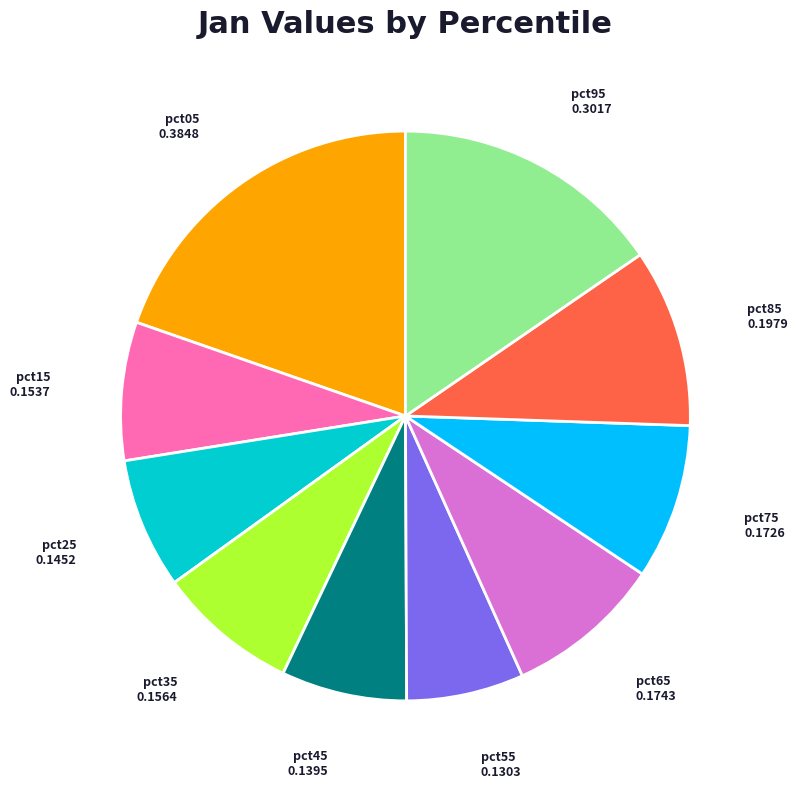

Does pct75 account for over 50% of the chart?

No